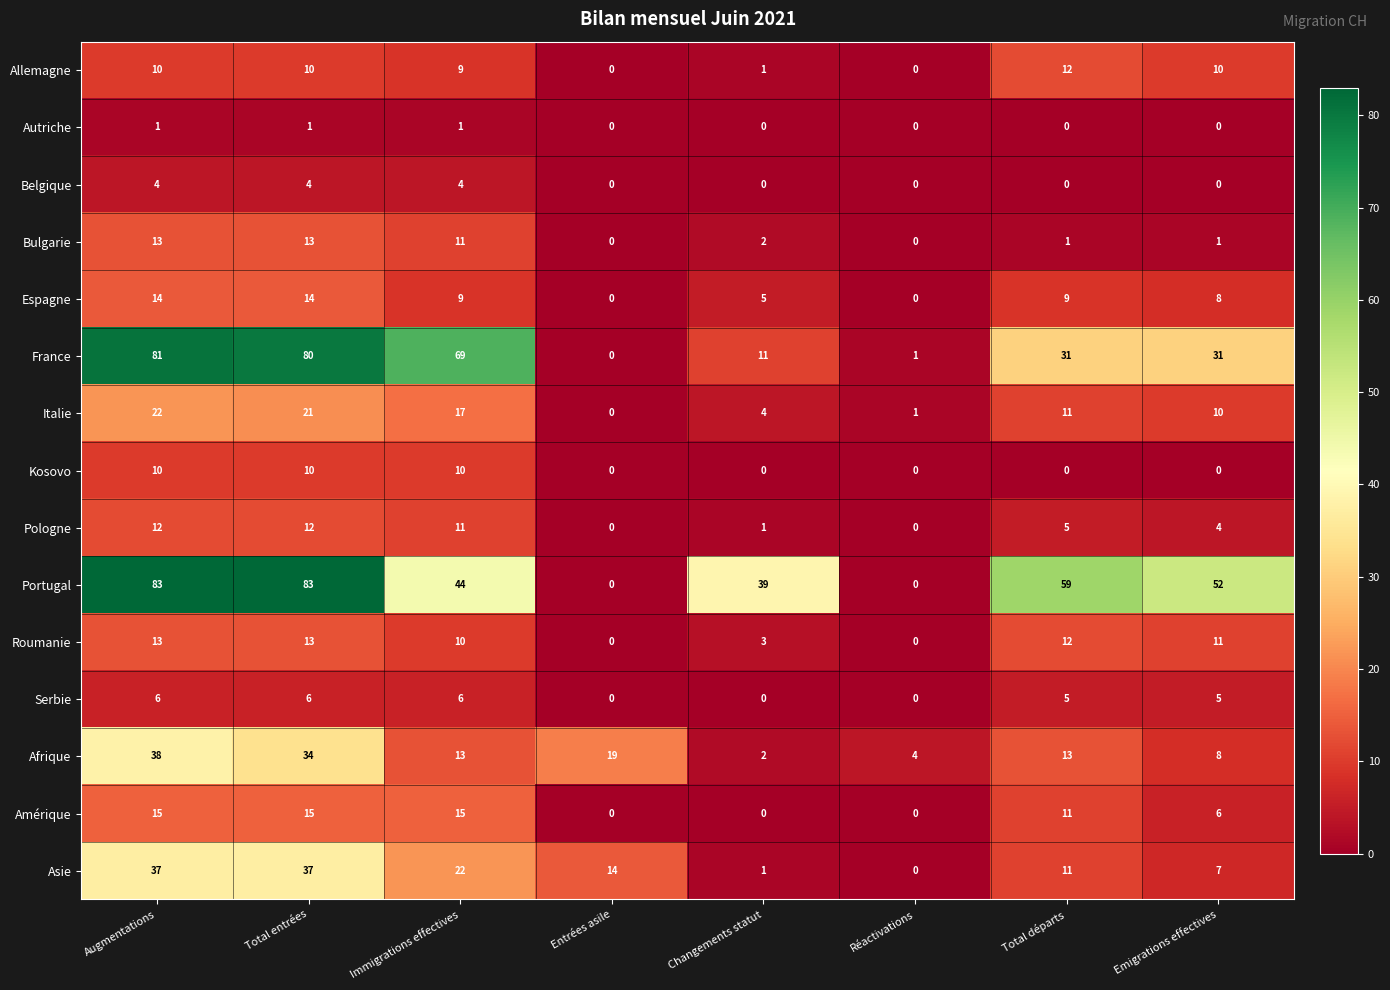

What is the difference between the maximum and minimum values in the Belgique series?

4